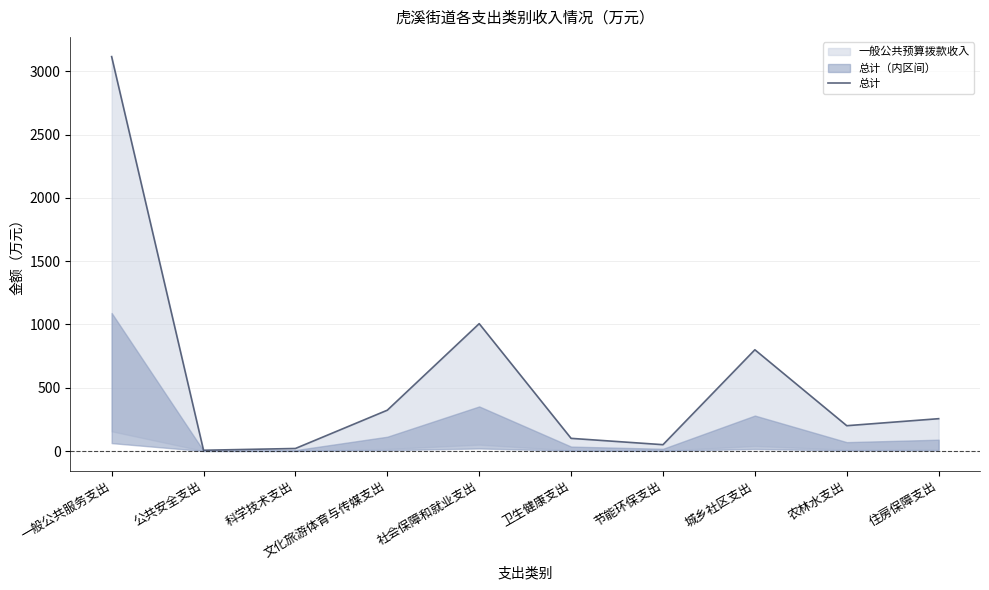

What is the label of the 4th point from the right?

节能环保支出